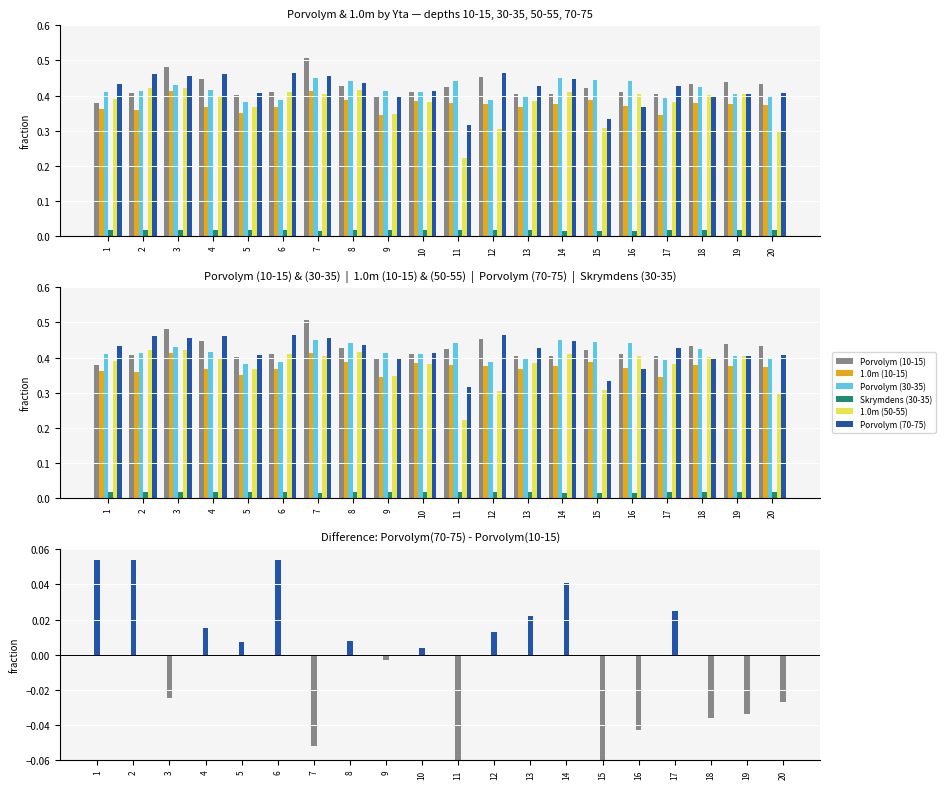

Which series changed the most between 1 and 14?

Porvolym (30-35)